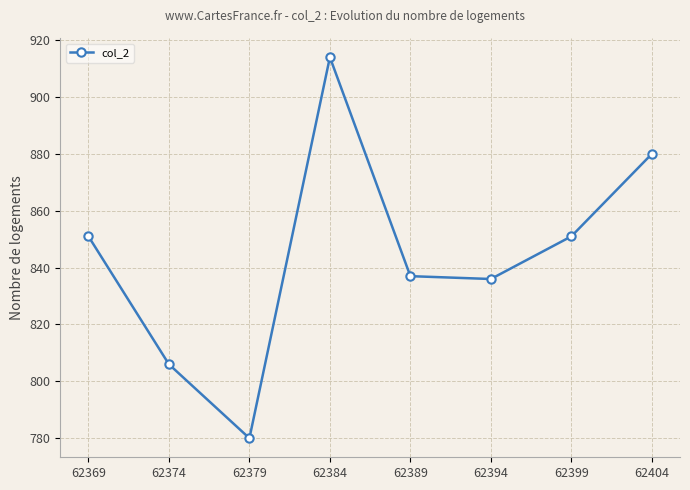

At which category does the data reach its first local valley?

62379